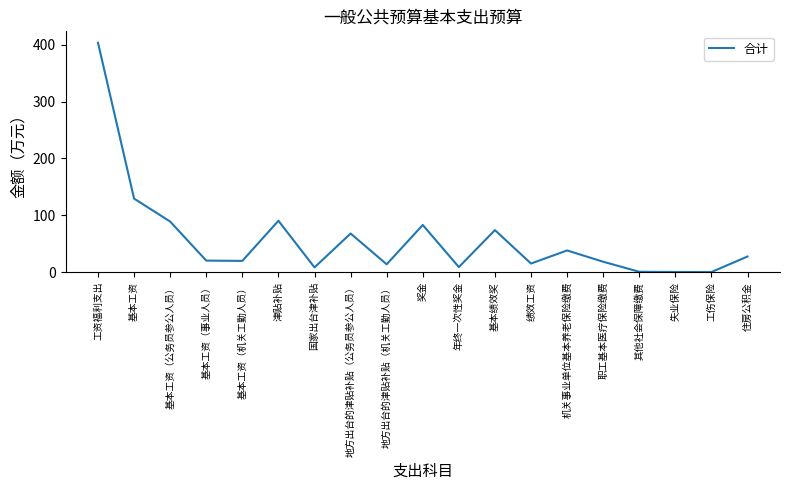

The chart shows a value of 0.4 at 工伤保险. True or false?

True